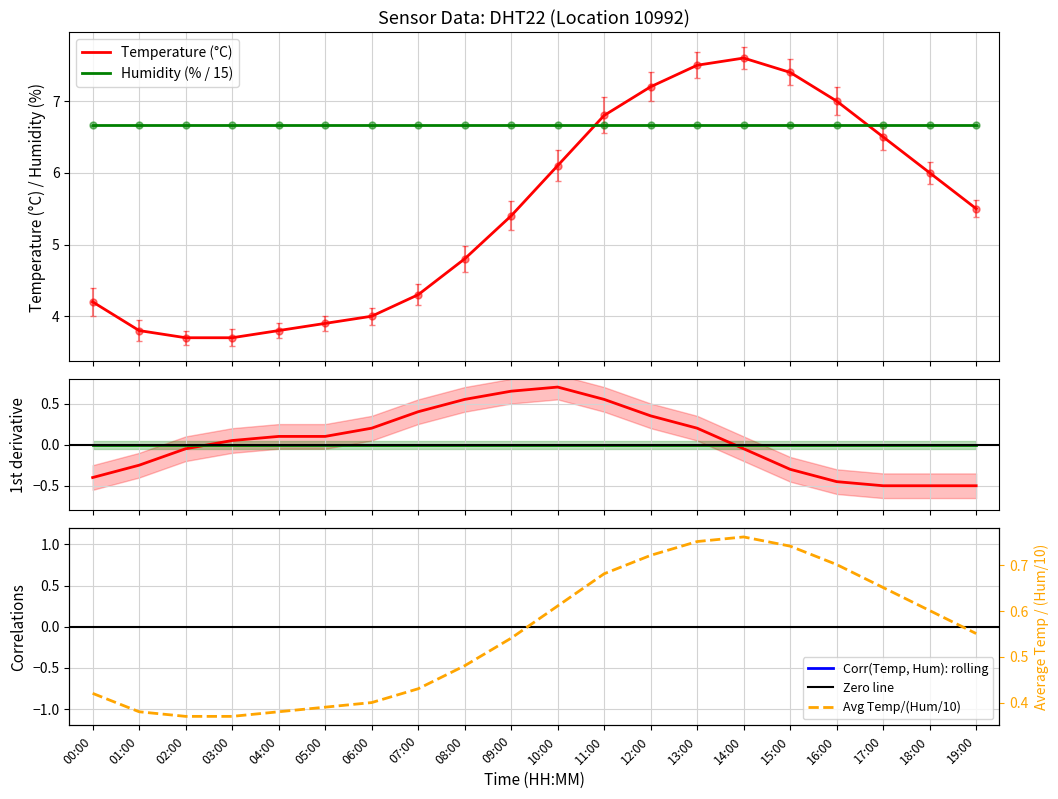

True or false: there are more than 1 points higher than both neighbors.

False